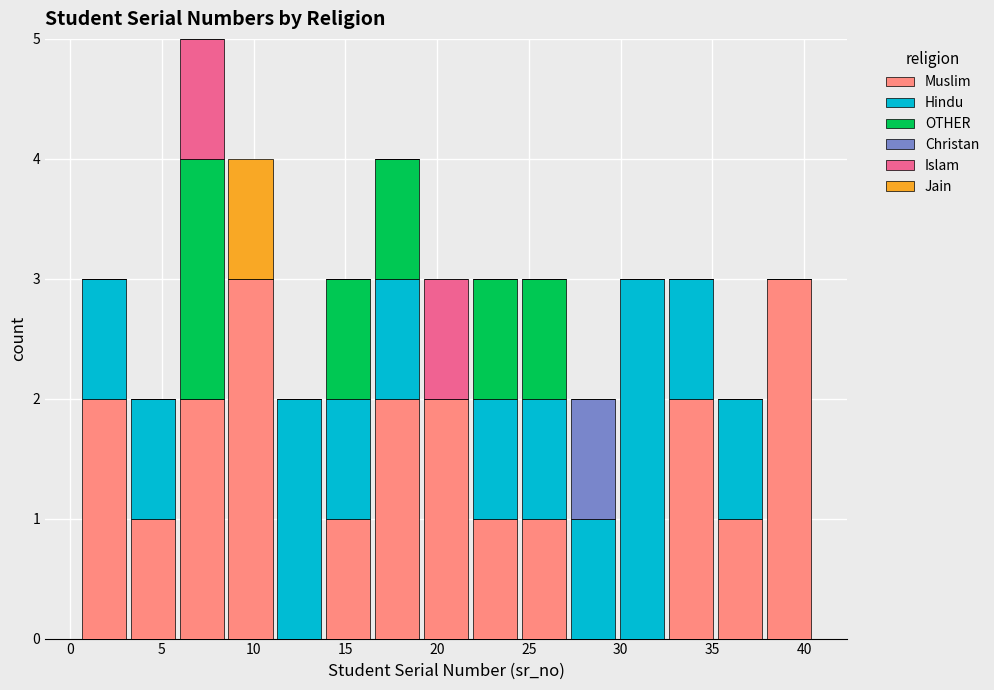

Reading left to right, list every stacked bar in this chart as the range it spans on the x-axis followed by its total height. Neither the bar edges nor the heights are printed on the chart, so give them approximately, as read against the axes.

0.5 to 3.0: 3
3.0 to 6.0: 2
6.0 to 8.5: 5
8.5 to 11.0: 4
11.0 to 14.0: 2
14.0 to 16.5: 3
16.5 to 19.0: 4
19.0 to 22.0: 3
22.0 to 24.5: 3
24.5 to 27.0: 3
27.0 to 30.0: 2
30.0 to 32.5: 3
32.5 to 35.0: 3
35.0 to 38.0: 2
38.0 to 40.5: 3